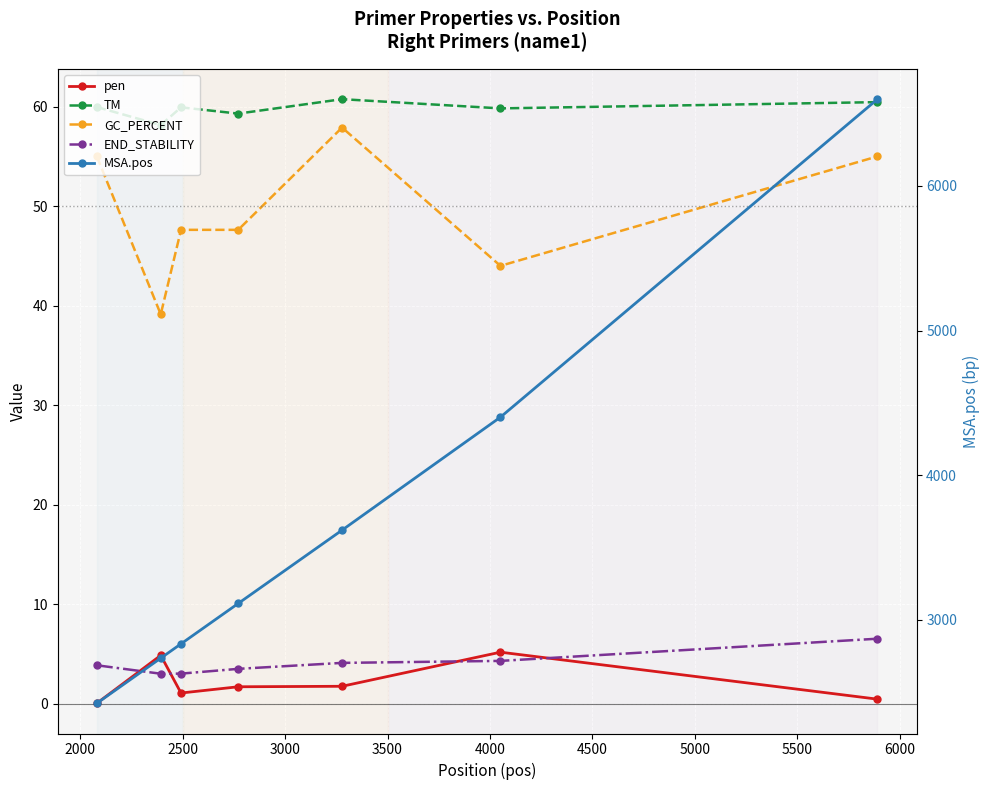

Where is the first local minimum for pen?

2500